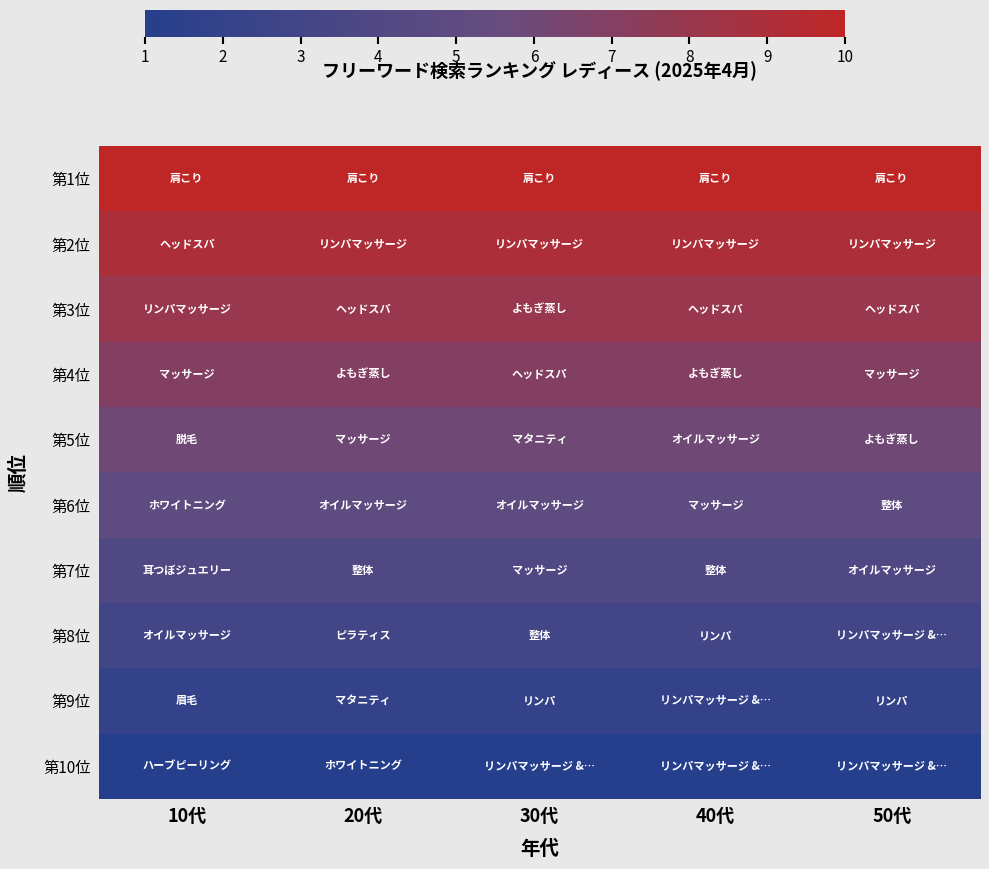

What is the total value across all series at 40代?

55